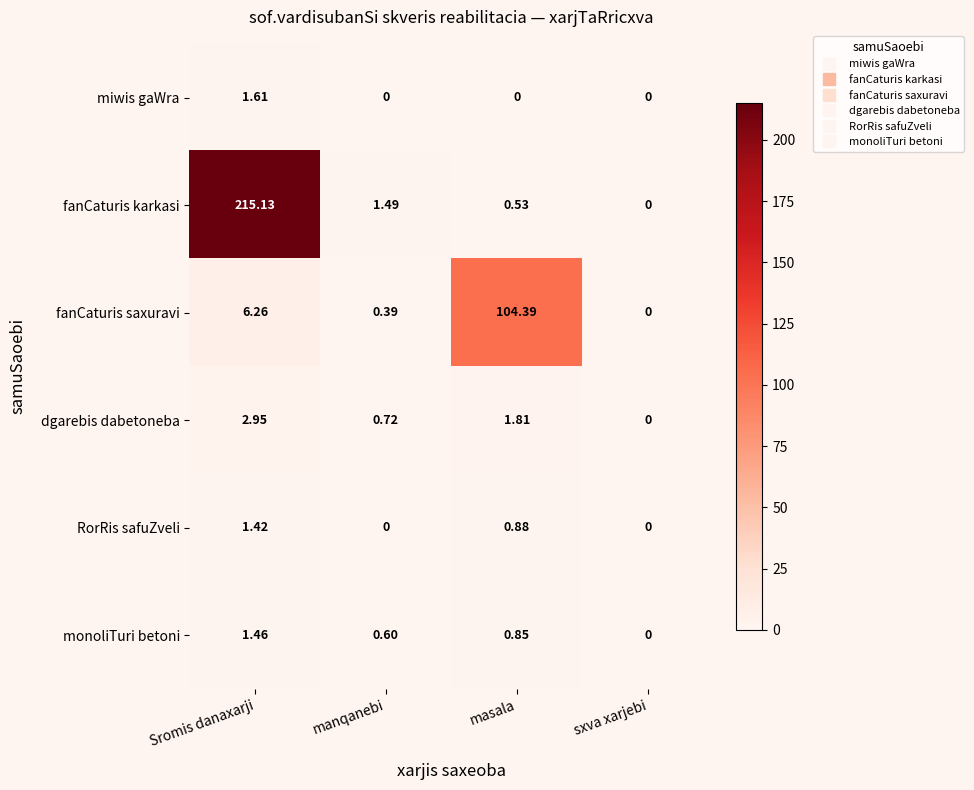

List the series in order of their peak value, lowest first.

RorRis safuZveli, monoliTuri betoni, miwis gaWra, dgarebis dabetoneba, fanCaturis saxuravi, fanCaturis karkasi